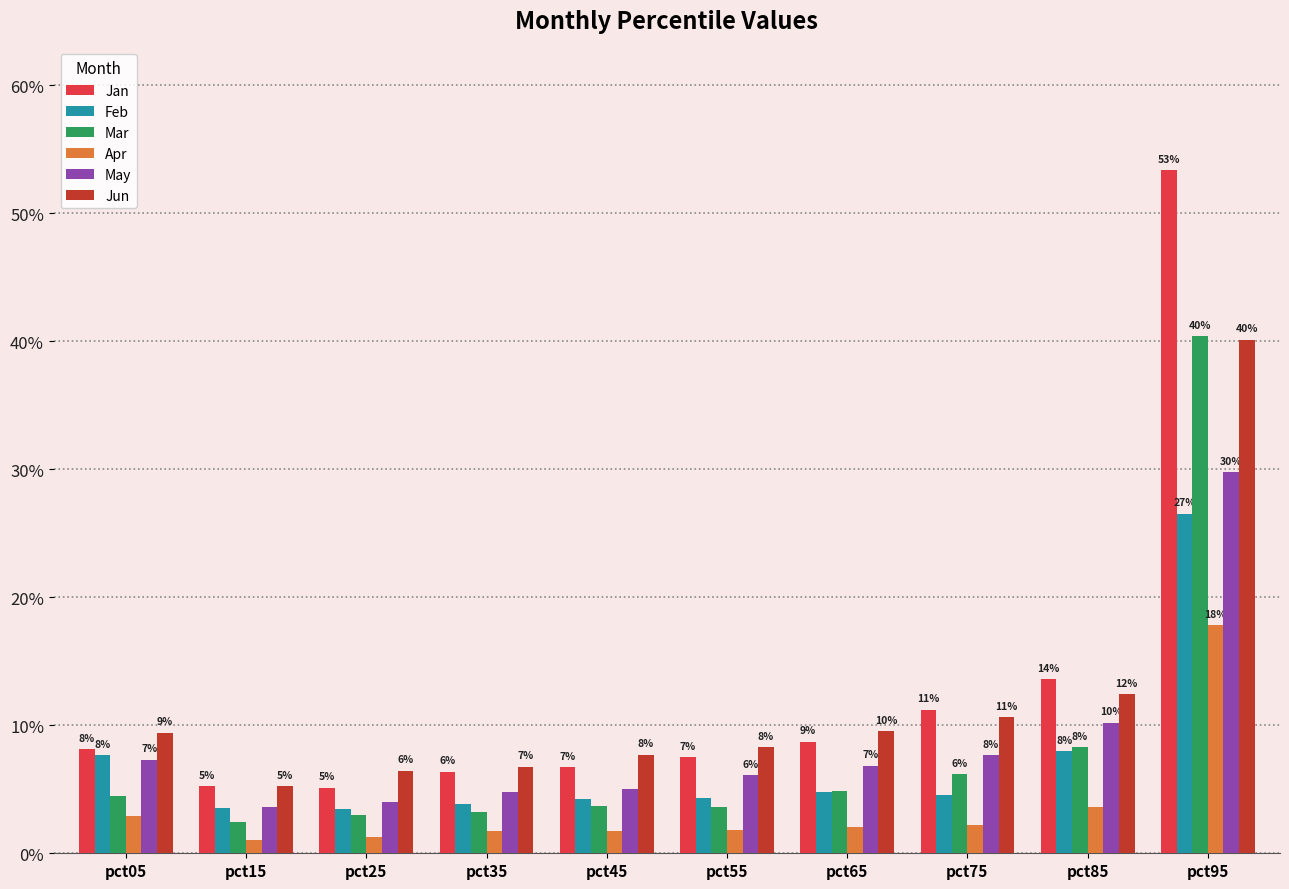

Are the bars grouped side by side (vs. stacked)?

Yes